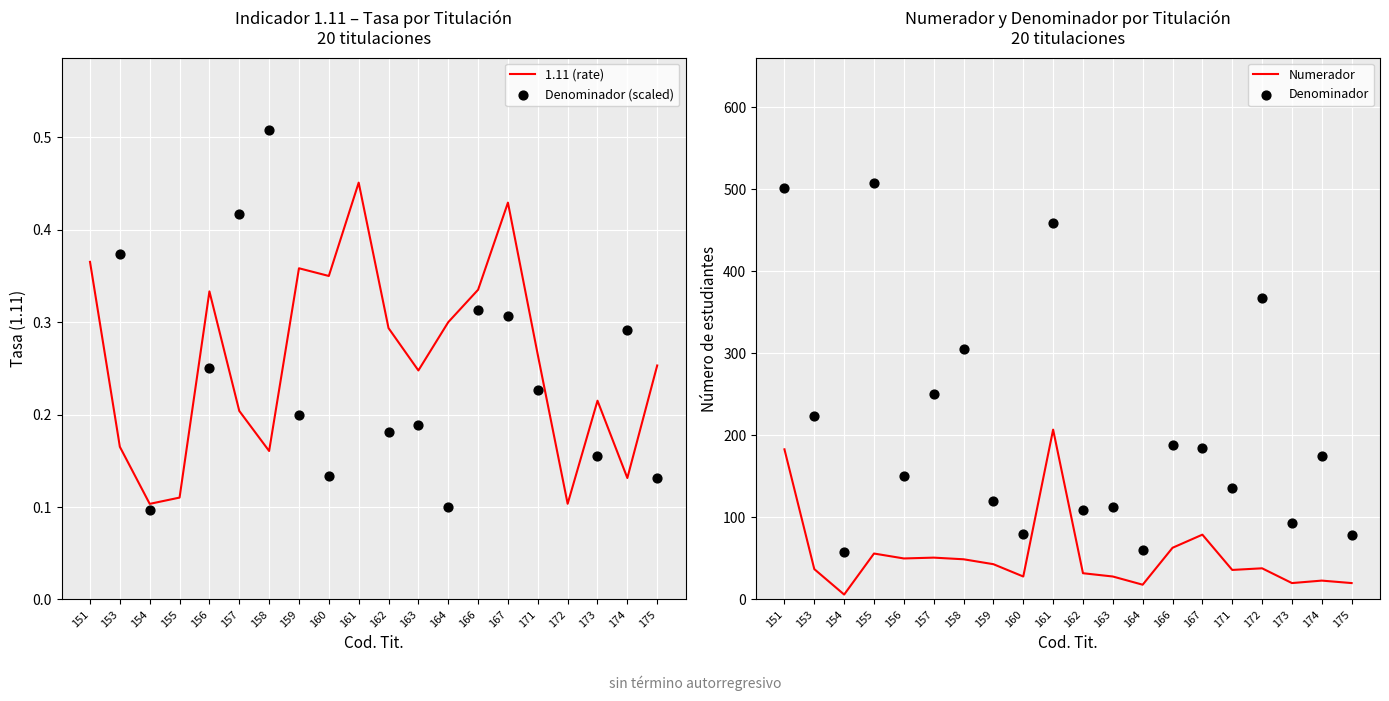

Which series contains the lowest Y value?

Denominador (scaled)